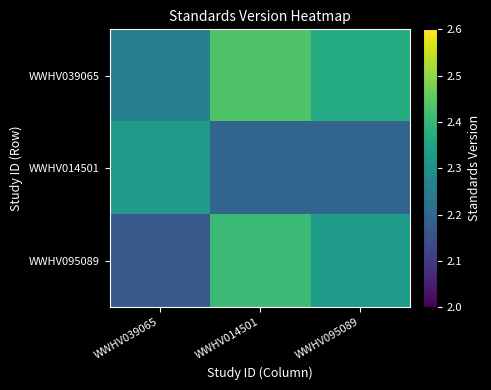

What is the smallest value displayed?

2.2